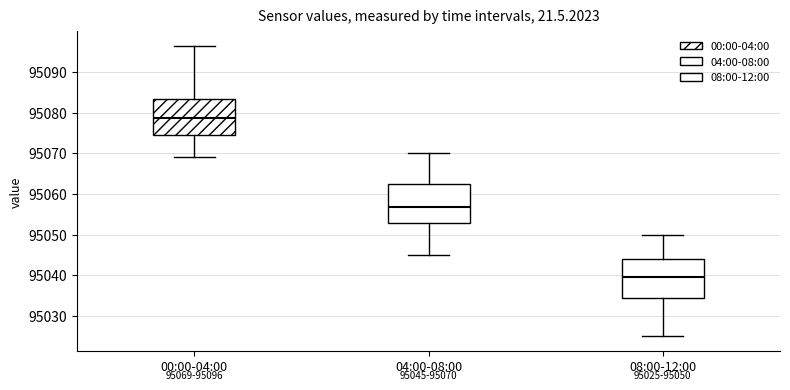

Which box has the highest median line?

00:00-04:00